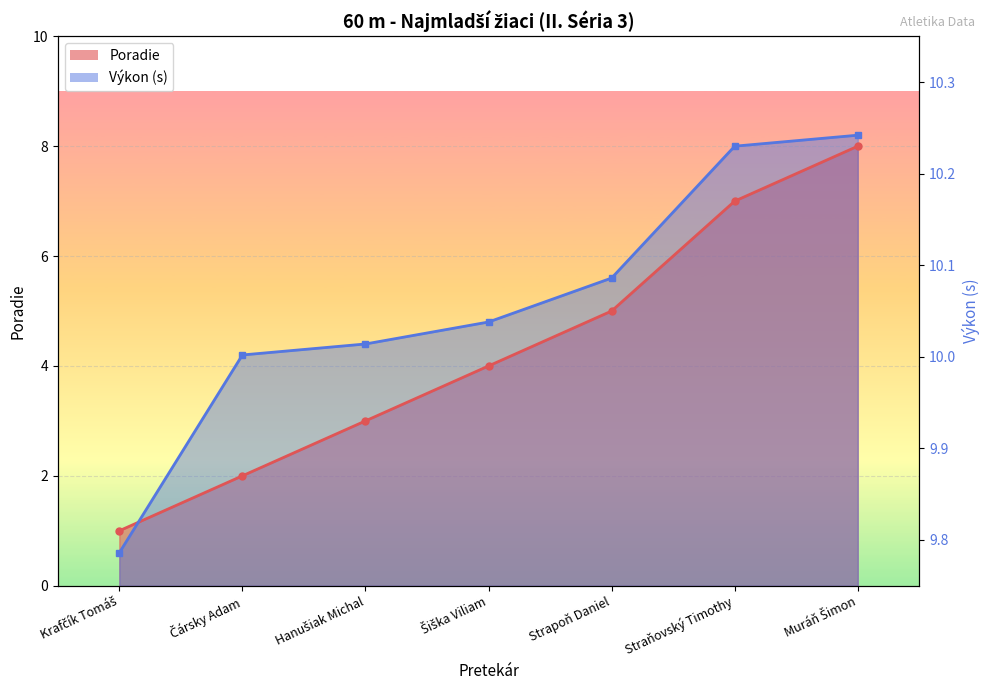

What is the spread (max minus min) of values at Šiška Viliam?

6.0